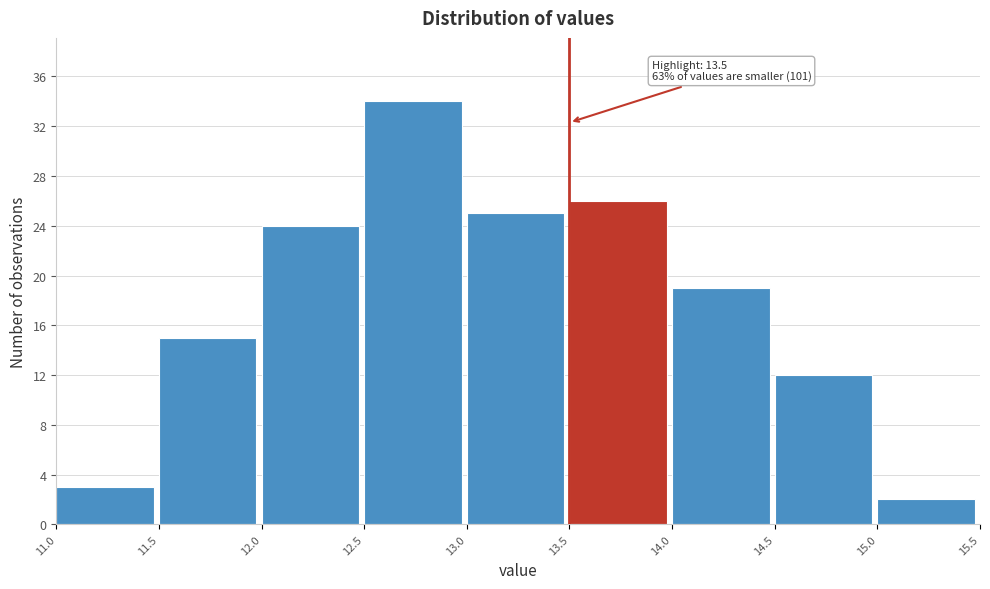

Over which range of the x-axis is the bar tallest?

12.5 to 13.0